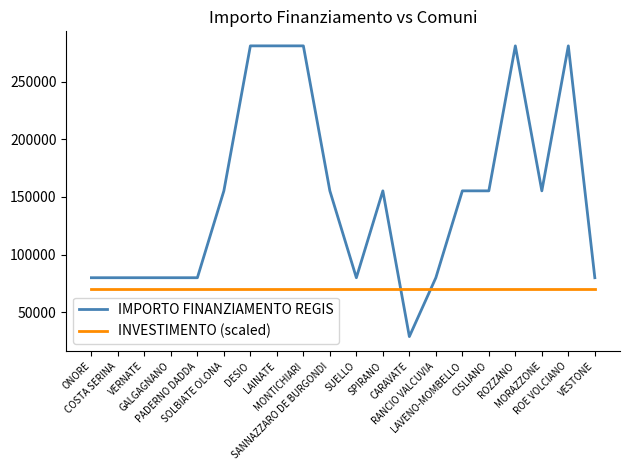

What is the approximate value of INVESTIMENTO (scaled) at CARAVATE?

70000